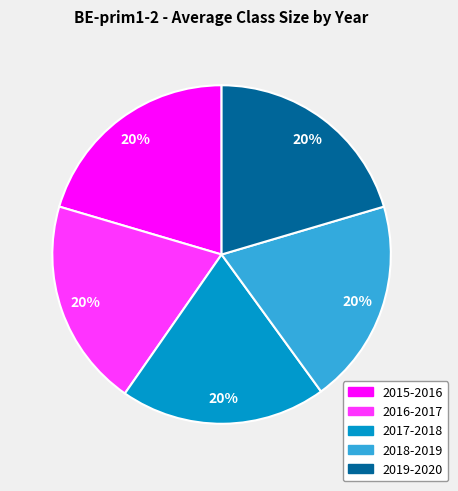

To the nearest percent, what portion does 2017-2018 represent?

20%